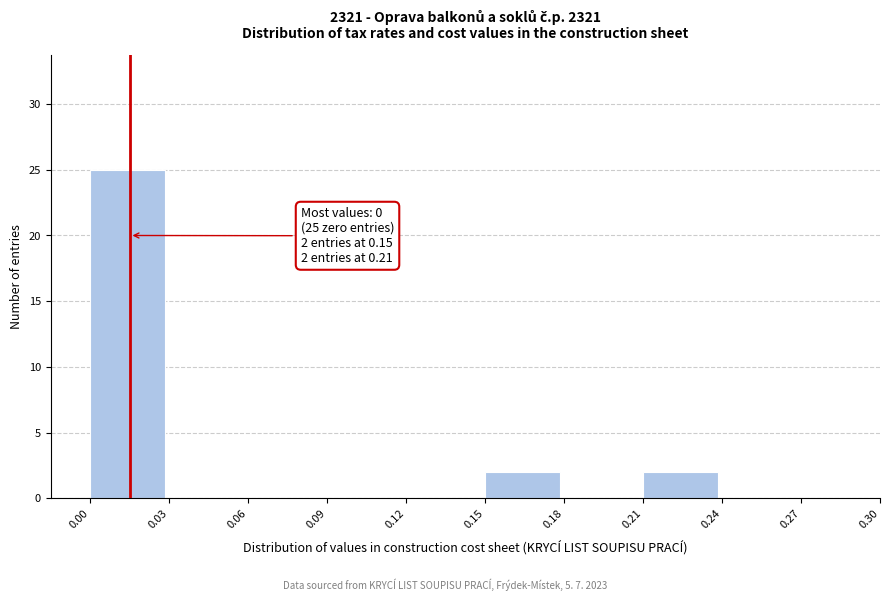

Reading left to right, what are all the values shown in this chart?

0.00=25	0.03=0	0.06=0	0.09=0	0.12=0	0.15=2	0.18=0	0.21=2	0.24=0	0.27=0